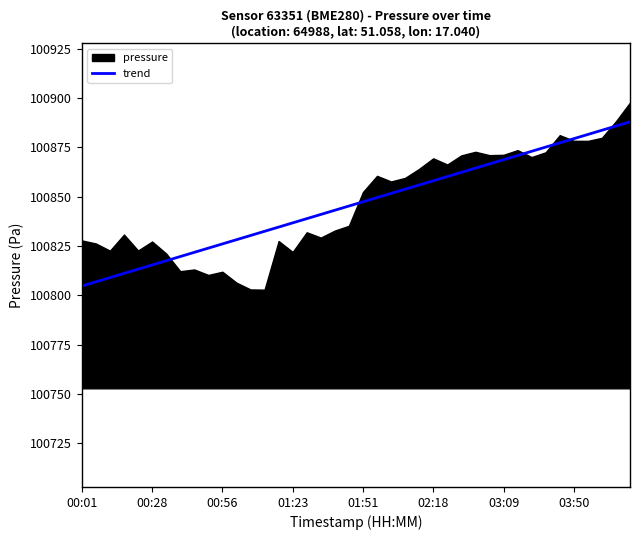

What is the highest value of the trend series?

100887.9